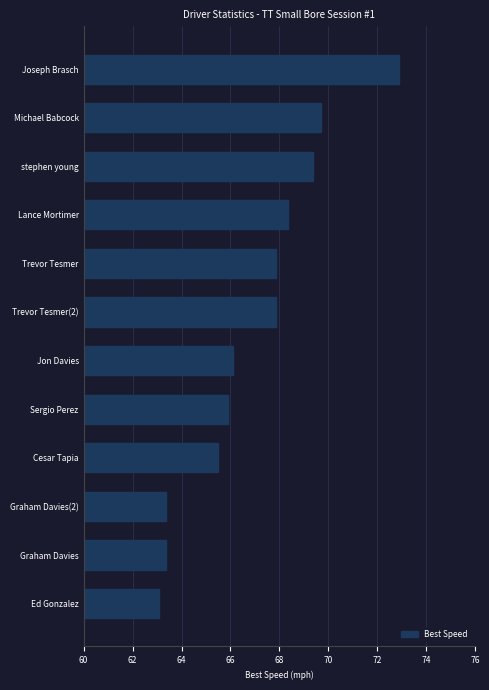

What is the greatest value displayed?

72.9